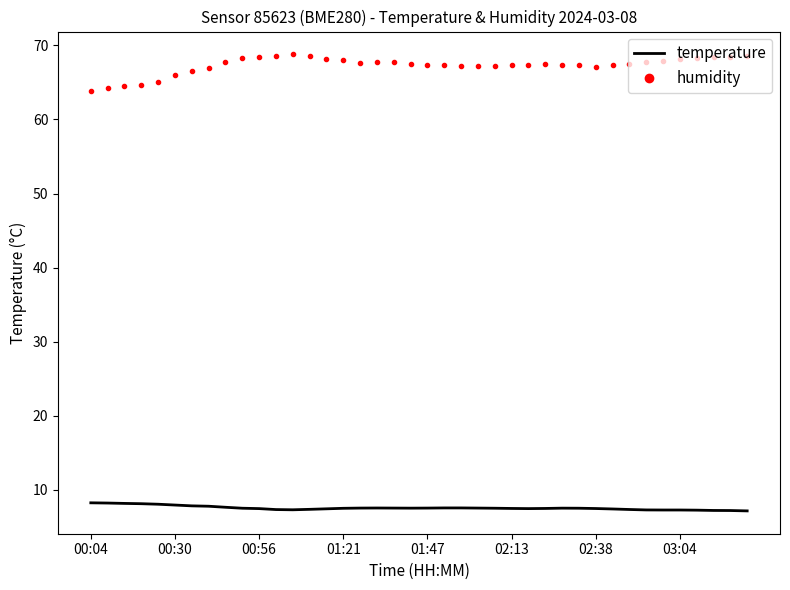

What is the lowest value of the humidity series?

63.9